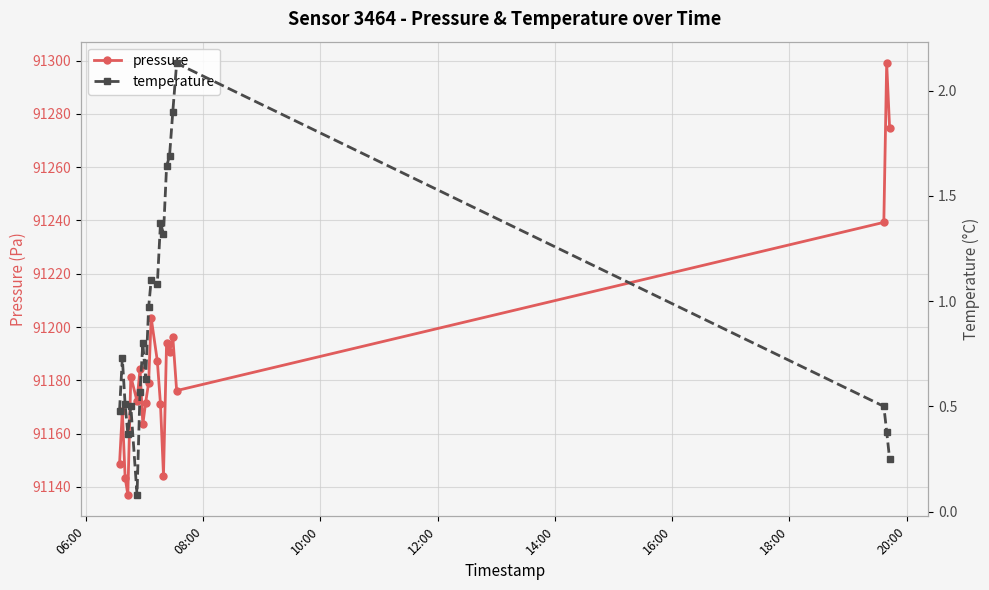

What is the value of the pressure point at the 8th from the left?

91163.5